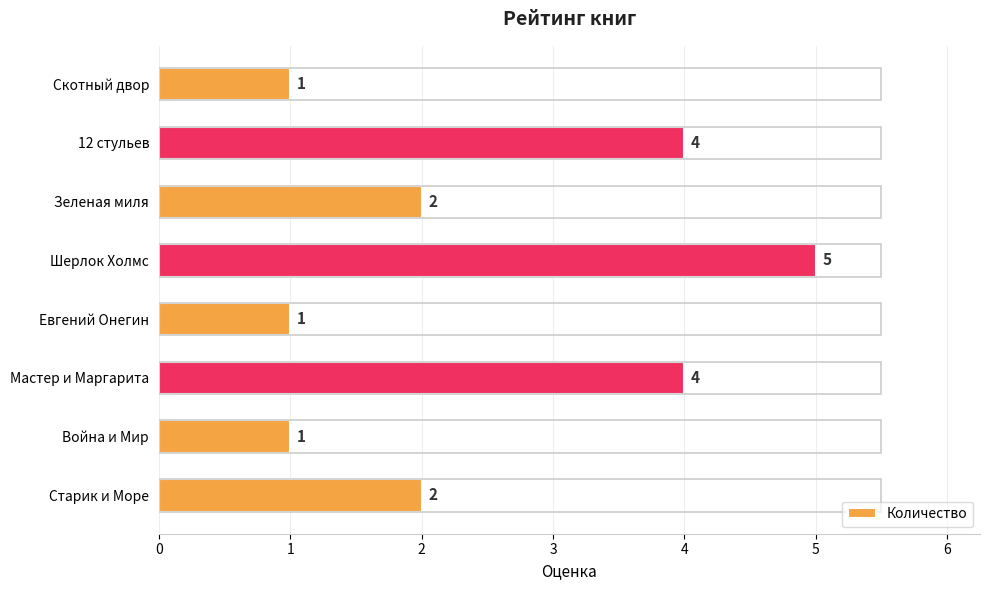

The chart shows a value of 2 at Скотный двор. True or false?

False